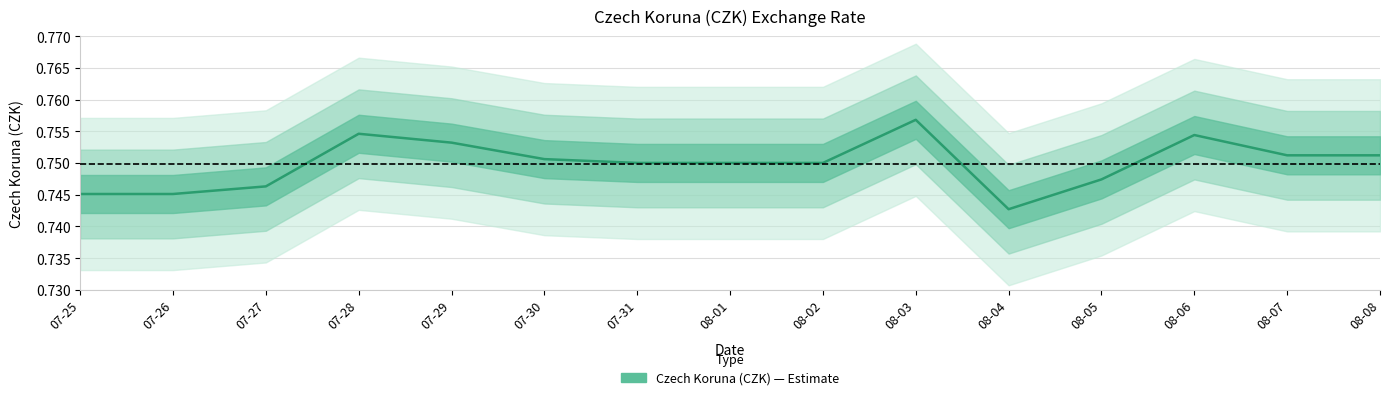

Reading left to right, extract all data points from this chart.

07-25=0.7	07-26=0.7	07-27=0.7	07-28=0.8	07-29=0.8	07-30=0.8	07-31=0.8	08-01=0.8	08-02=0.8	08-03=0.8	08-04=0.7	08-05=0.7	08-06=0.8	08-07=0.8	08-08=0.8